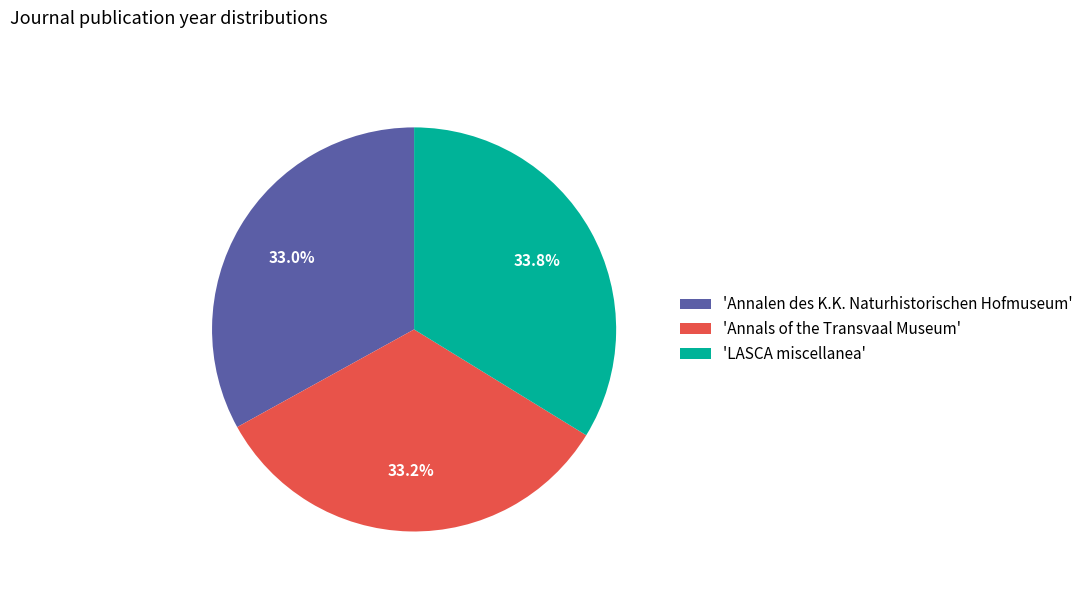

What portion of the pie excludes 'Annalen des K.K. Naturhistorischen Hofmuseum'?

67.0%